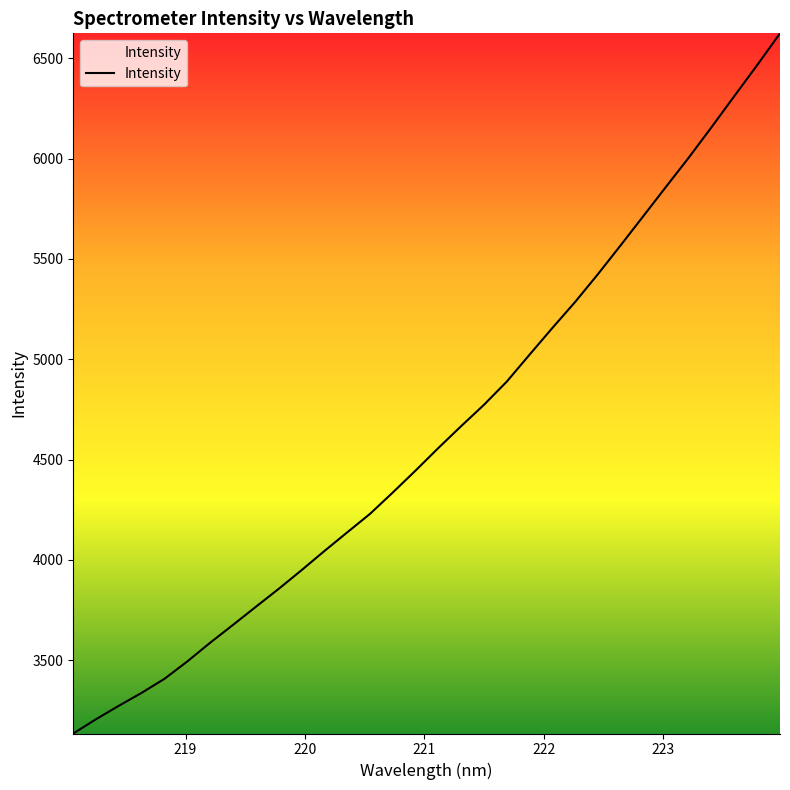

How many categories are shown in the chart?

32